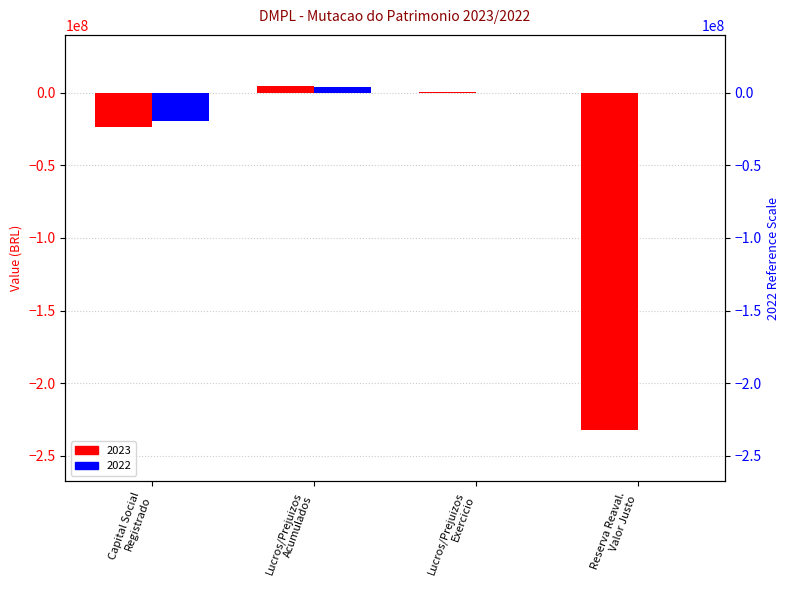

What is the difference between the maximum and minimum values in the 2023 series?

236291558.4